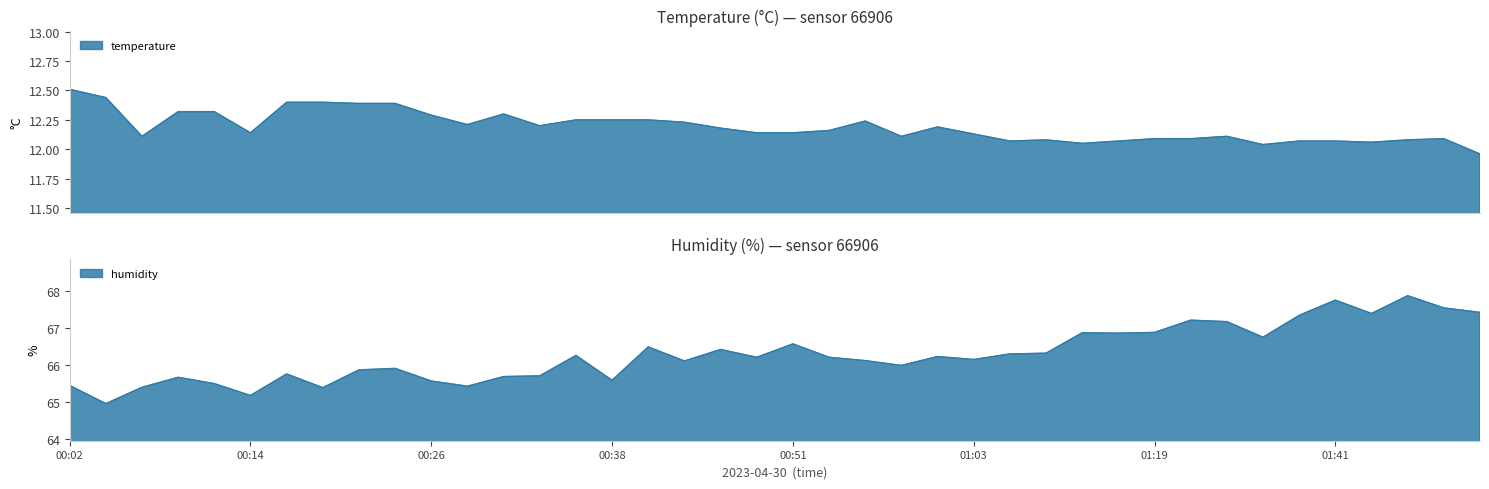

What is the minimum value shown in the chart?

12.0